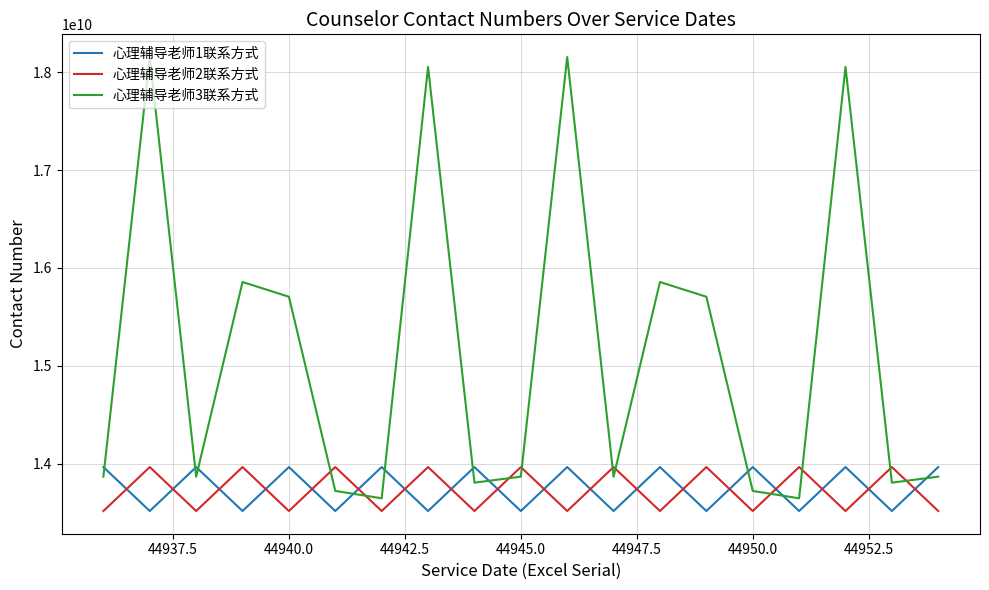

Which series has the largest total across all categories?

心理辅导老师3联系方式